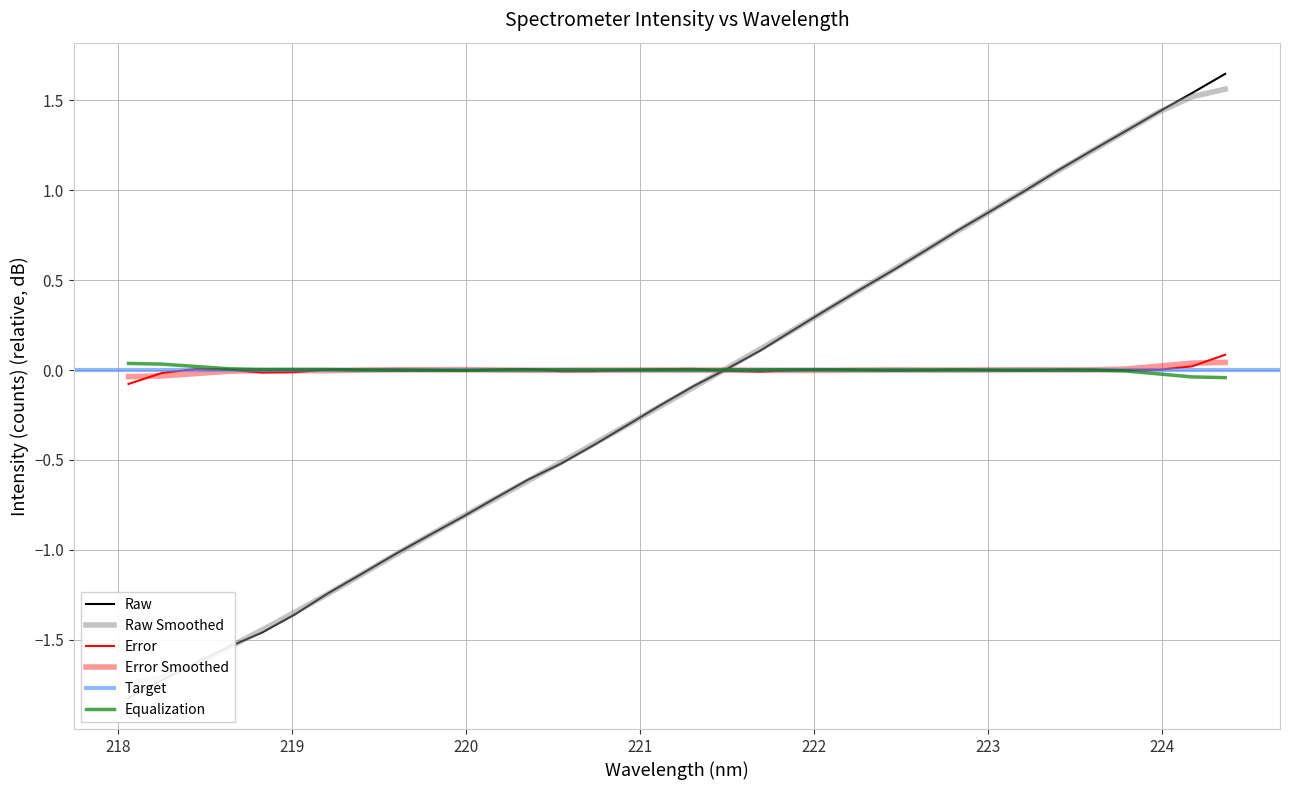

At which category does the chart reach its minimum across all series?

218.0596